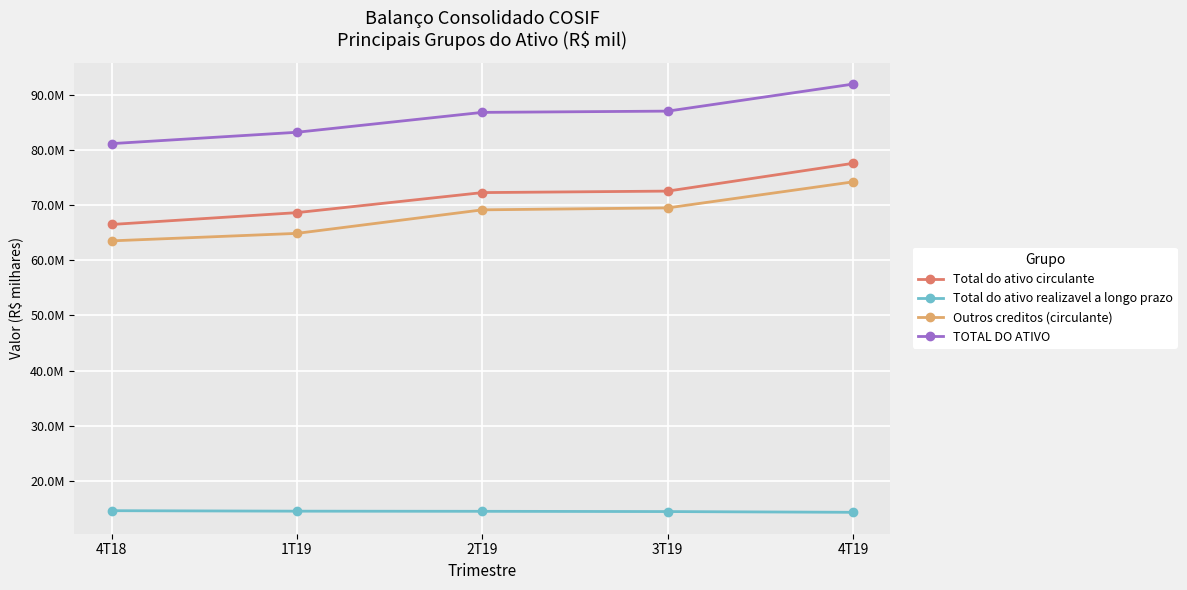

True or false: Total do ativo realizavel a longo prazo and Outros creditos (circulante) cross at least once.

False